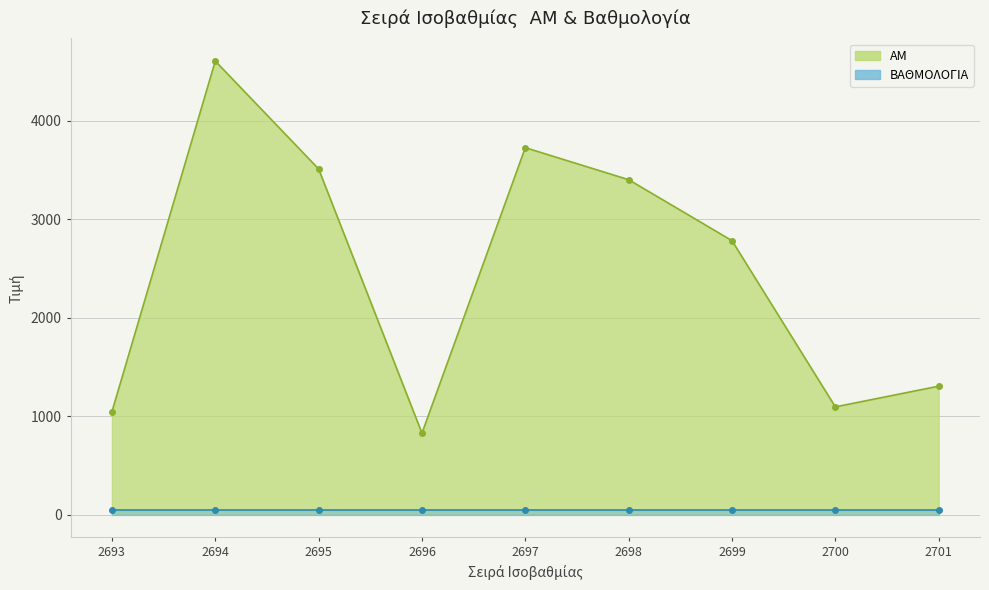

What is the average value?

2478